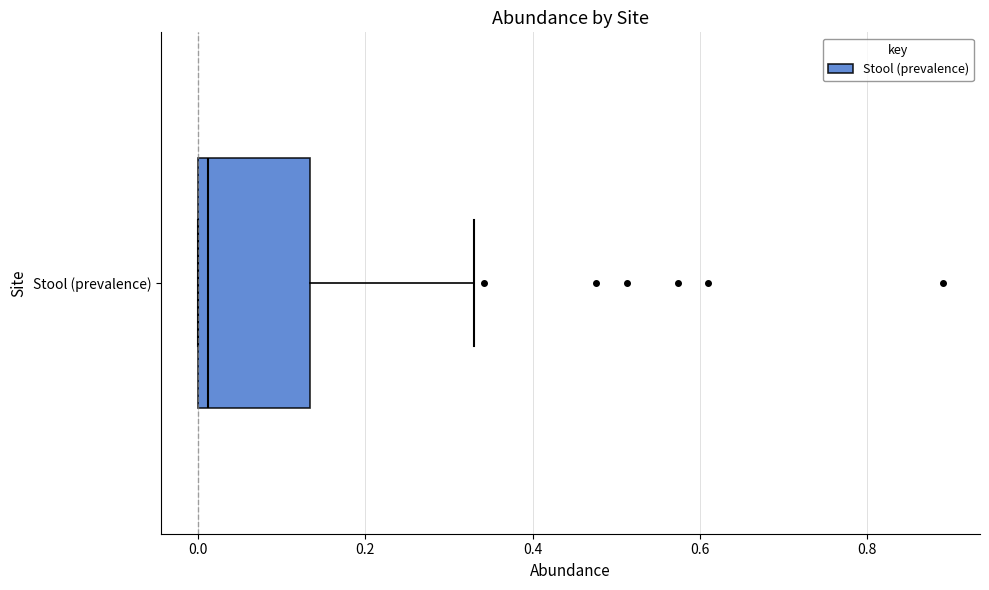

Transcribe this box plot: give where the median line is, the range the box spans, and where the two whiskers end, as read against the x-axis. The values are not printed on the chart, so give them approximately, as read against the axis.

median 0.02, box 0.00 to 0.14, whiskers 0.00 to 0.32